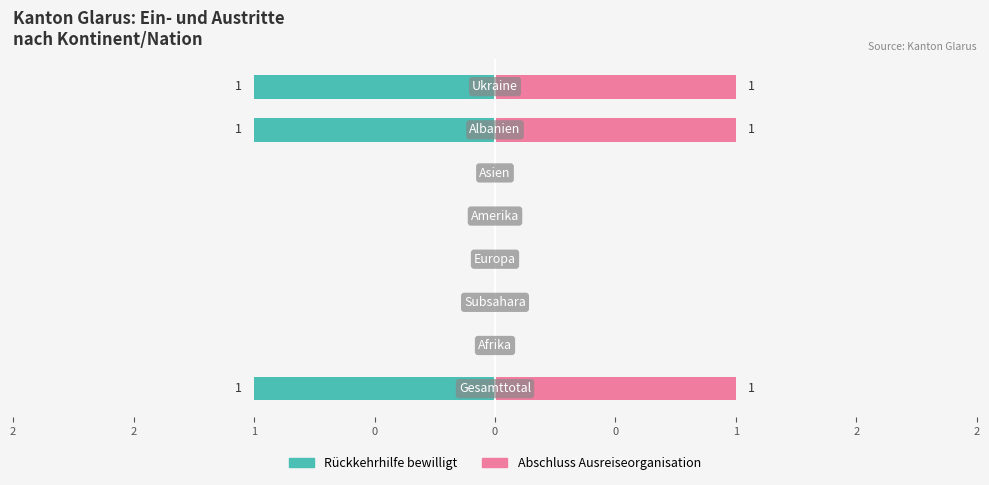

What is the greatest value displayed?

1